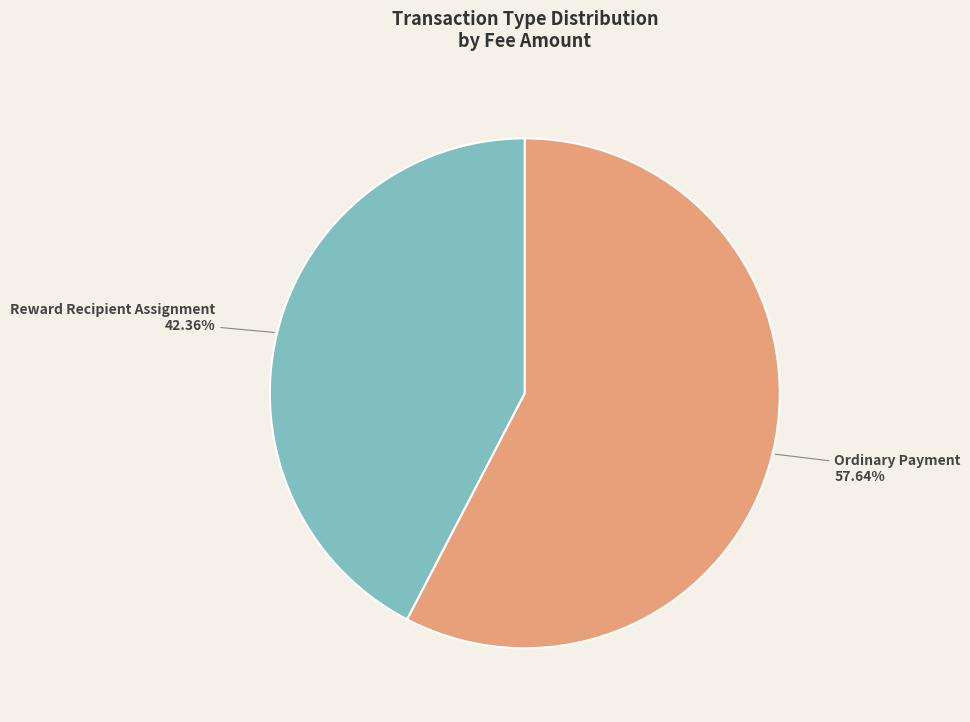

Which slice is the largest?

Ordinary Payment